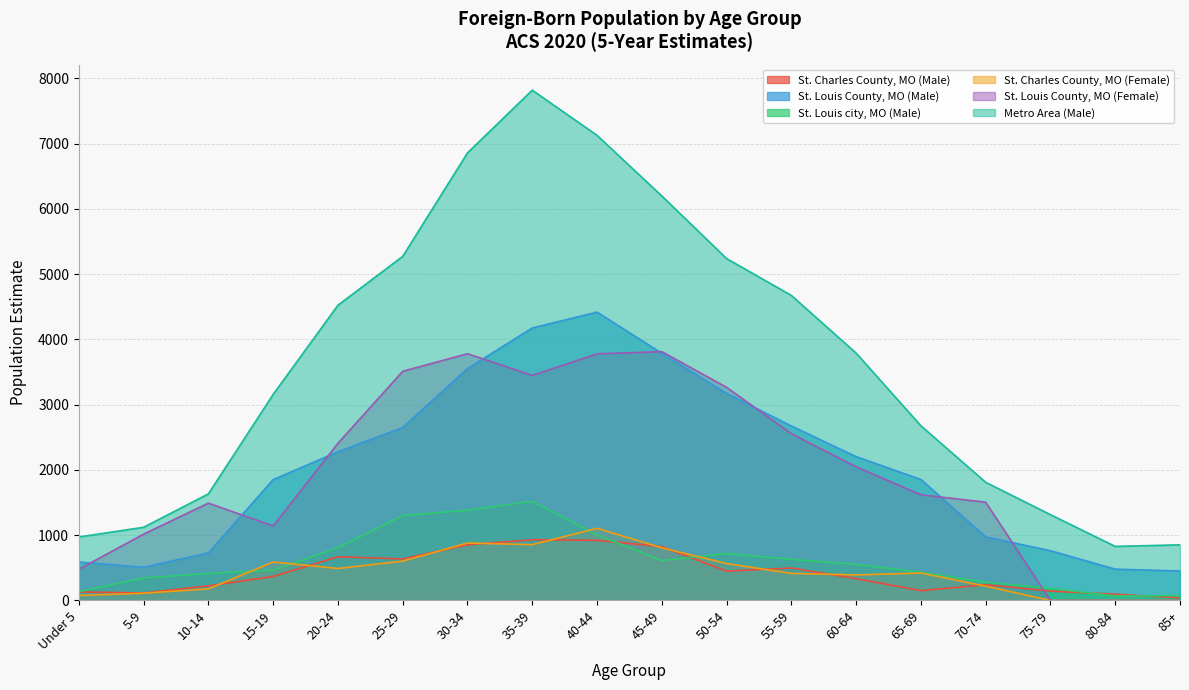

Reading left to right, what are all the values shown in this chart?

St. Charles County, MO (Male): 130	115	224	367	669	636	853	930	921	825	449	497	334	150	242	143	95	41
St. Louis County, MO (Male): 589	509	728	1851	2278	2649	3553	4175	4418	3787	3172	2673	2203	1853	974	762	480	451
St. Louis city, MO (Male): 135	344	413	465	808	1300	1383	1519	1004	611	719	629	554	430	279	186	67	74
St. Charles County, MO (Female): 76	111	177	589	490	602	880	855	1106	806	565	415	391	420	219	0	0	0
St. Louis County, MO (Female): 478	1016	1491	1141	2408	3511	3780	3448	3778	3812	3265	2555	2047	1619	1505	0	0	0
Metro Area (Male): 972	1121	1633	3157	4523	5272	6857	7818	7126	6197	5238	4673	3789	2676	1810	1314	828	852